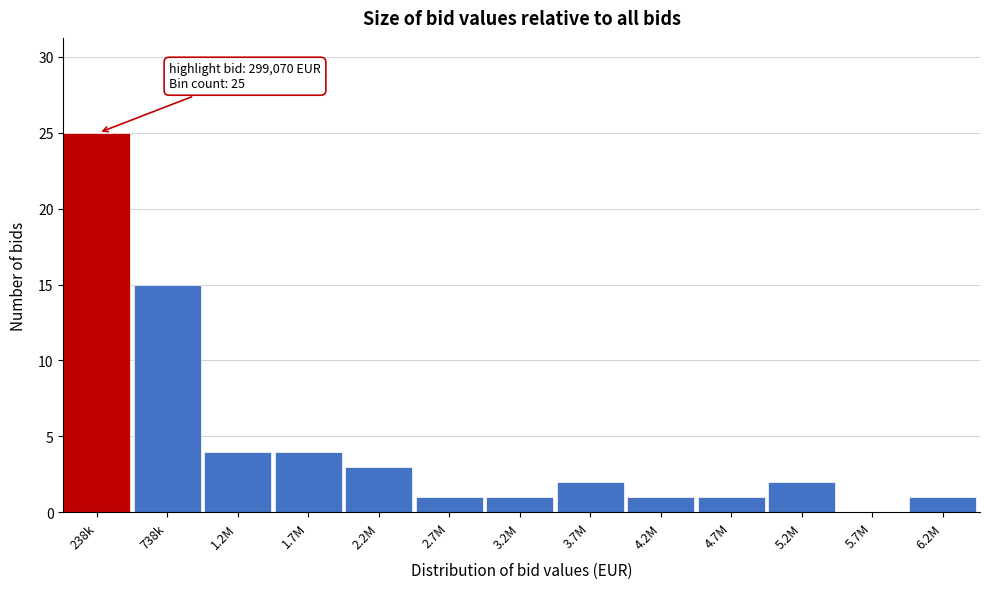

Reading right to left, extract all data points from this chart.

6.2M=1	5.7M=0	5.2M=2	4.7M=1	4.2M=1	3.7M=2	3.2M=1	2.7M=1	2.2M=3	1.7M=4	1.2M=4	738k=15	238k=25